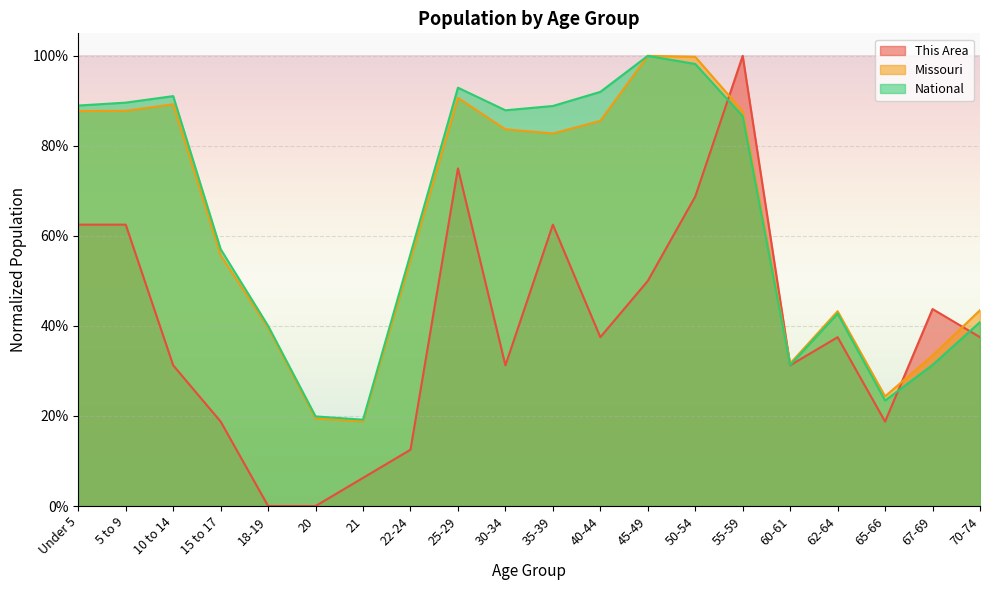

At Under 5, list the series in order from largest to smallest.

National, Missouri, This Area